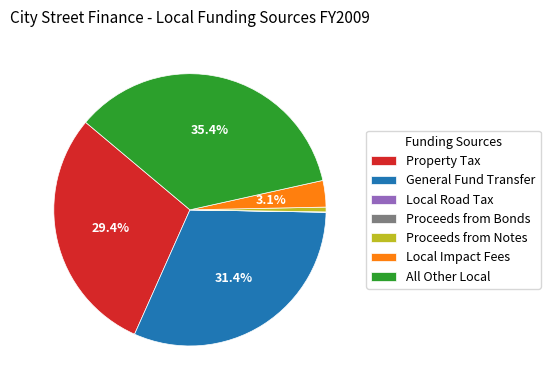

Which category has the biggest portion of the pie?

All Other Local